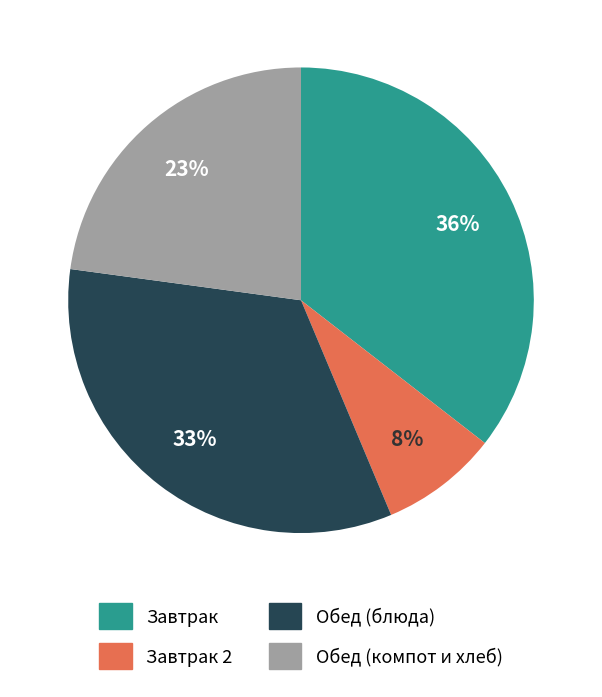

Combined, do Обед (компот и хлеб) and Обед (блюда) account for over 50%?

Yes